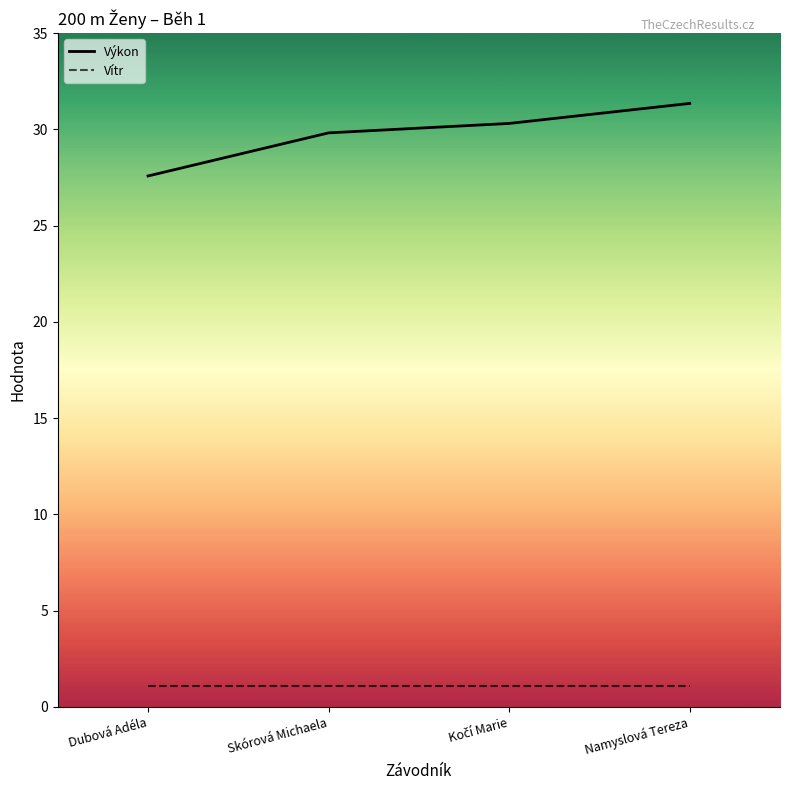

What is the spread (max minus min) of values at Dubová Adéla?

26.5